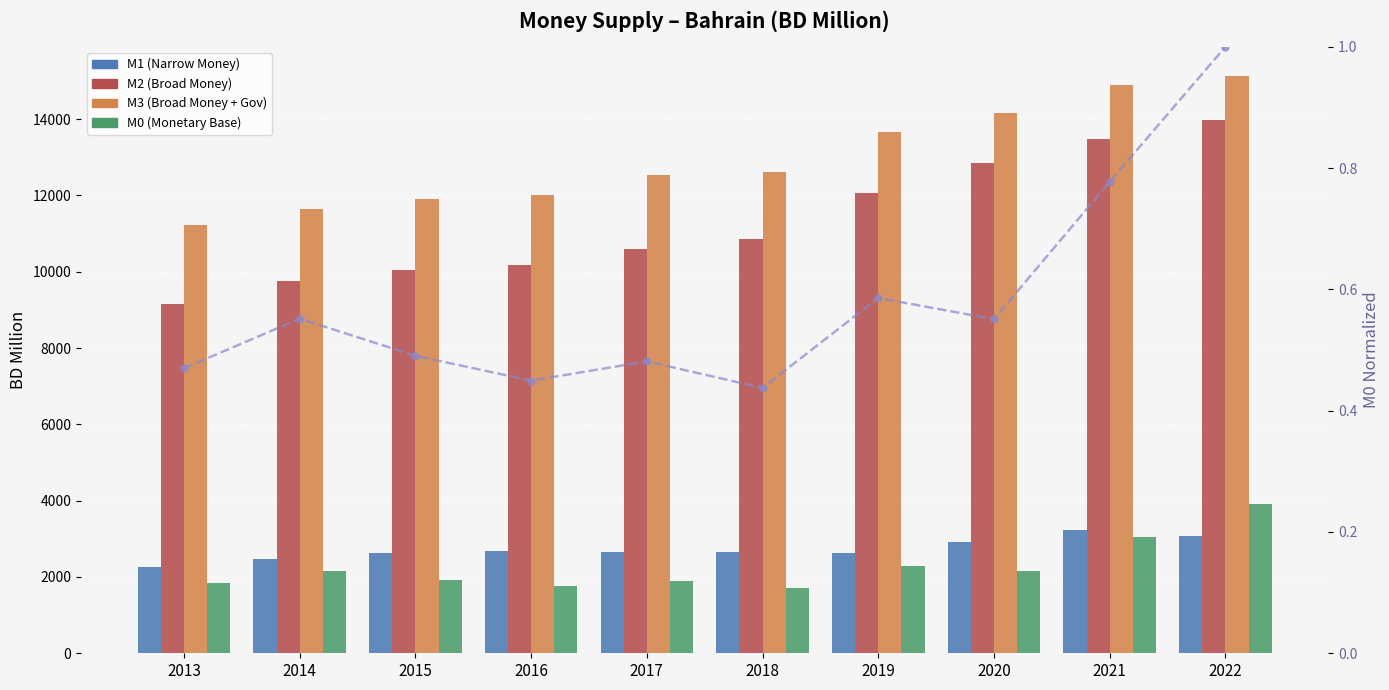

What is the difference between the second highest and second lowest values in the M1 (Narrow Money) series?

594.5